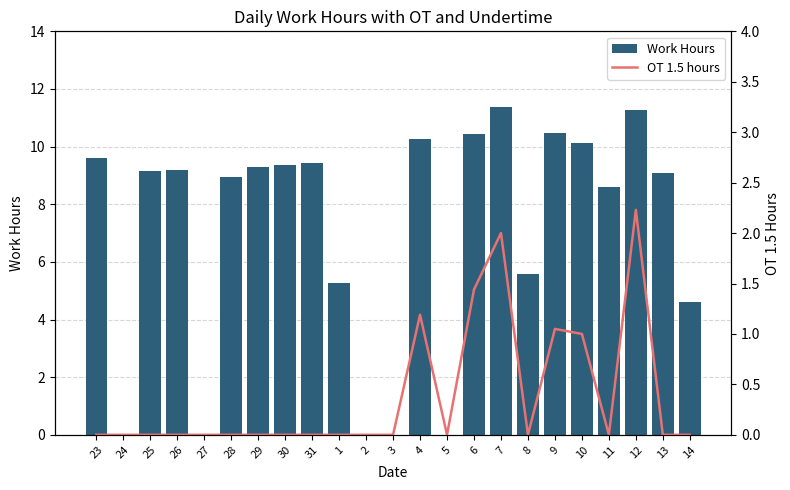

Reading left to right, extract all data points from this chart.

Work Hours: 23=9.6	24=0.0	25=9.2	26=9.2	27=0.0	28=8.9	29=9.3	30=9.3	31=9.4	1=5.3	2=0.0	3=0.0	4=10.3	5=0.0	6=10.4	7=11.4	8=5.6	9=10.5	10=10.1	11=8.6	12=11.3	13=9.1	14=4.6
OT 1.5 hours: 23=0.0	24=0.0	25=0.0	26=0.0	27=0.0	28=0.0	29=0.0	30=0.0	31=0.0	1=0.0	2=0.0	3=0.0	4=1.2	5=0.0	6=1.4	7=2.0	8=0.0	9=1.1	10=1.0	11=0.0	12=2.2	13=0.0	14=0.0